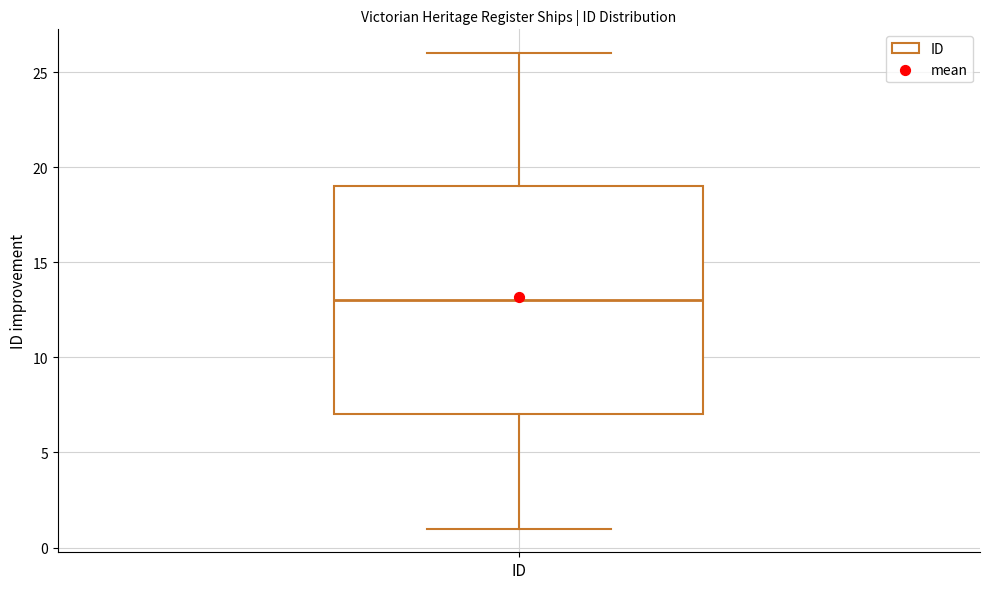

Transcribe this box plot: give where the median line is, the range the box spans, and where the two whiskers end, as read against the y-axis. The values are not printed on the chart, so give them approximately, as read against the axis.

median 13, box 7 to 19, whiskers 1 to 26